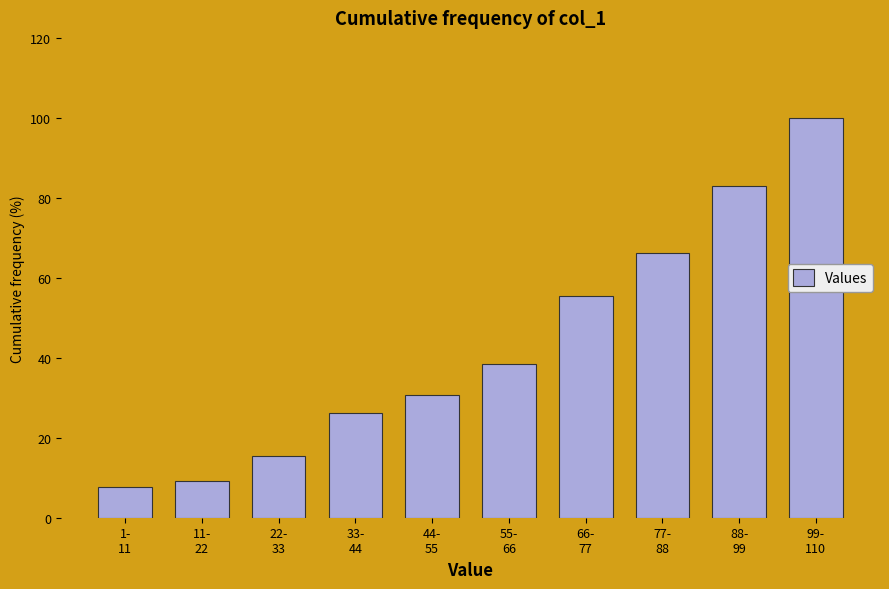

Reading left to right, transcribe all the data shown in this chart.

7.7	9.2	15.4	26.2	30.8	38.5	55.4	66.2	83.1	100.0